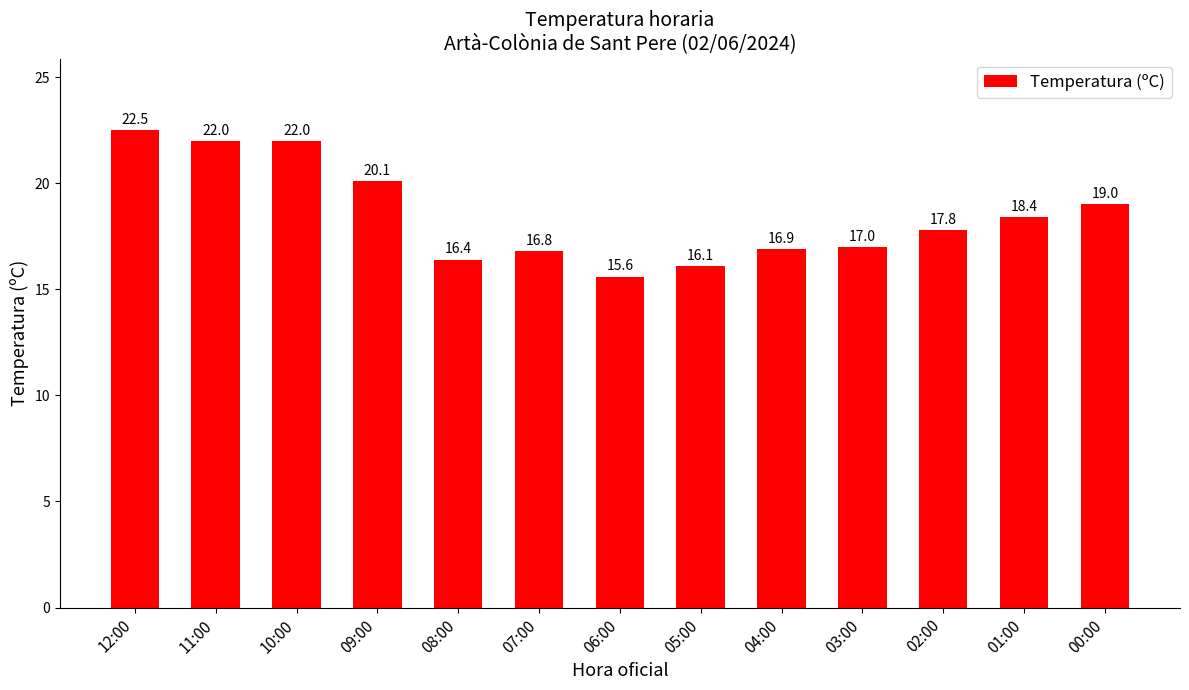

The value at 05:00 is 16.1. True or false?

True